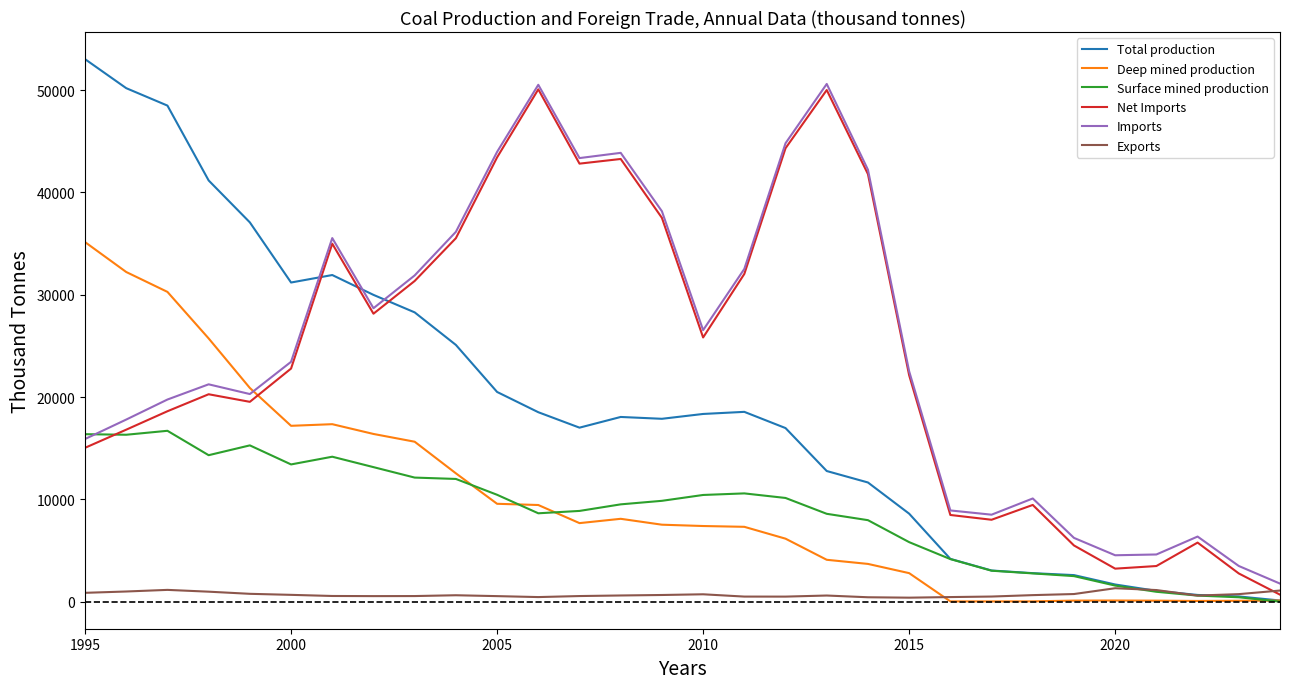

Which series has the largest range (max minus min)?

Total production